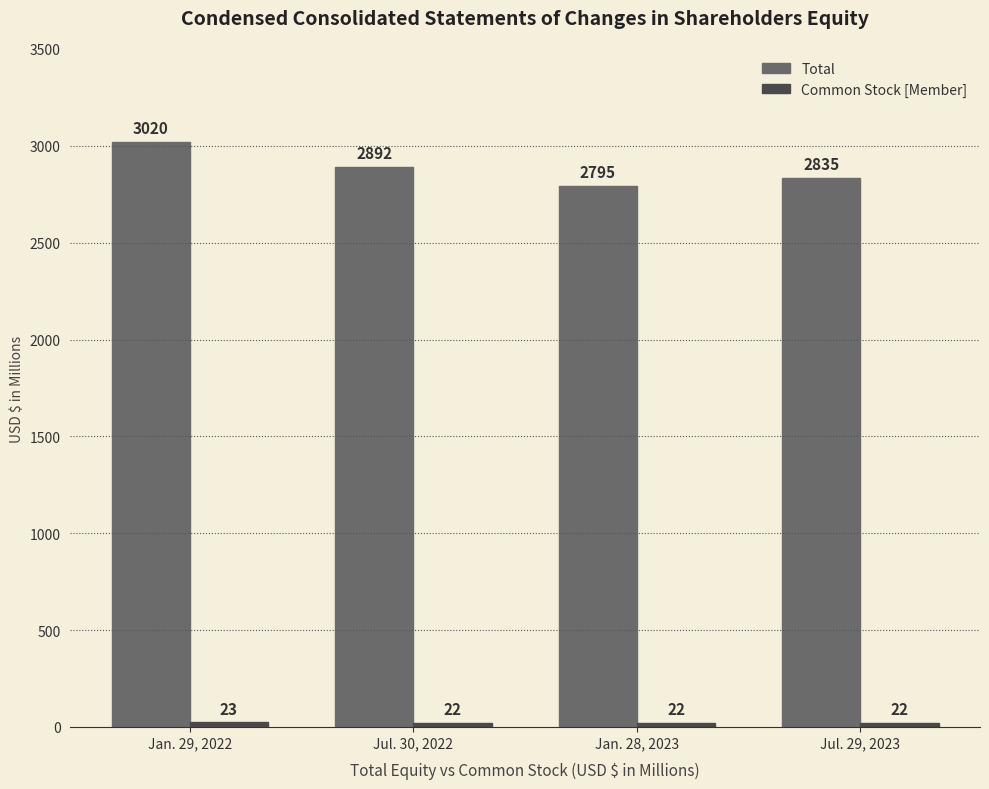

What is the label of the 2nd bar from the right?

Jan. 28, 2023